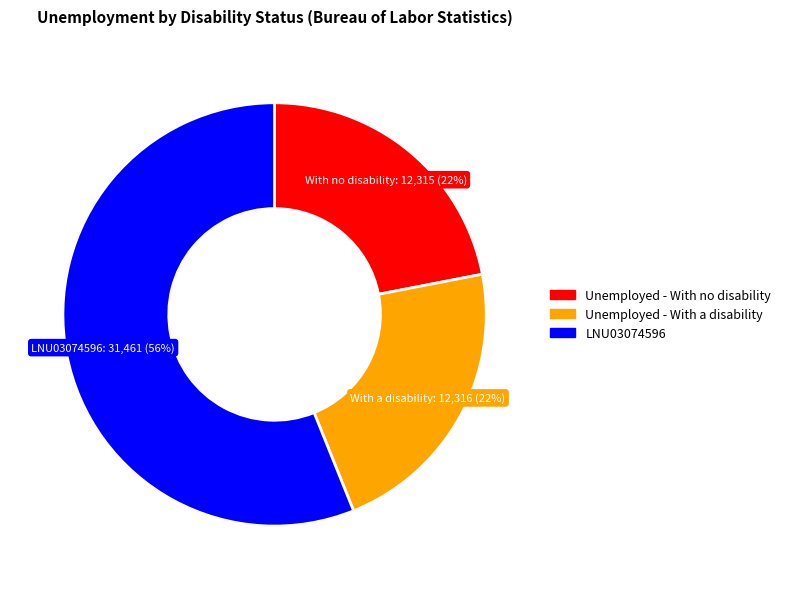

Which category has the biggest portion of the pie?

LNU03074596